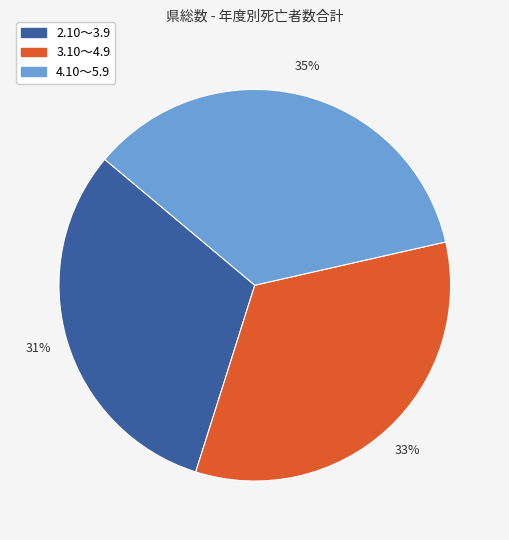

The 2.10～3.9 slice represents 31% of the pie. True or false?

True